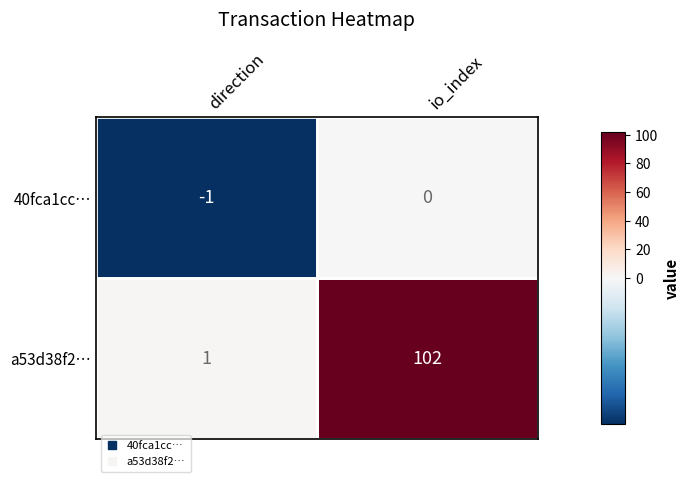

How many categories are shown in the chart?

2